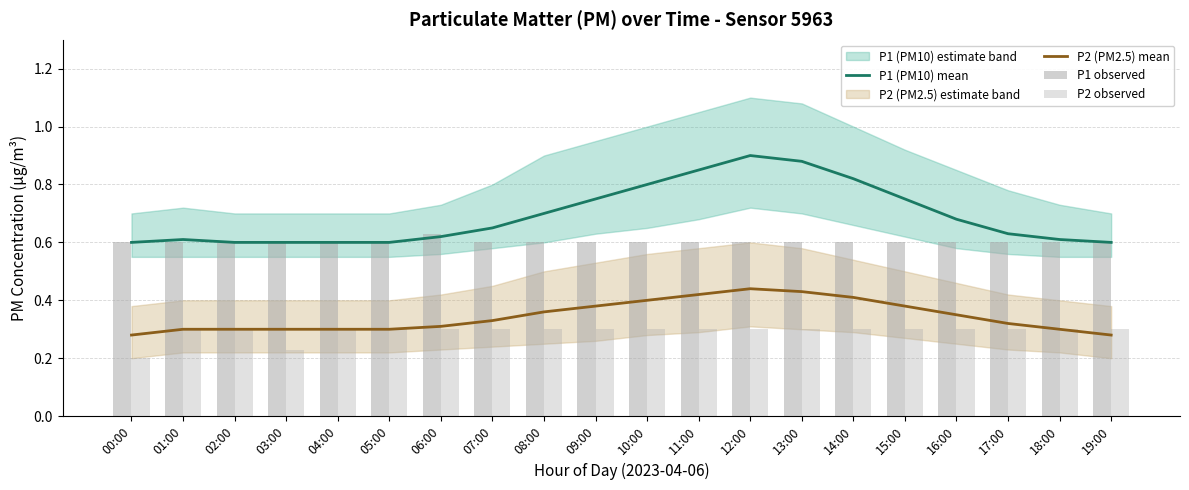

True or false: P1 (PM10) mean and P2 (PM2.5) mean cross at least once.

False